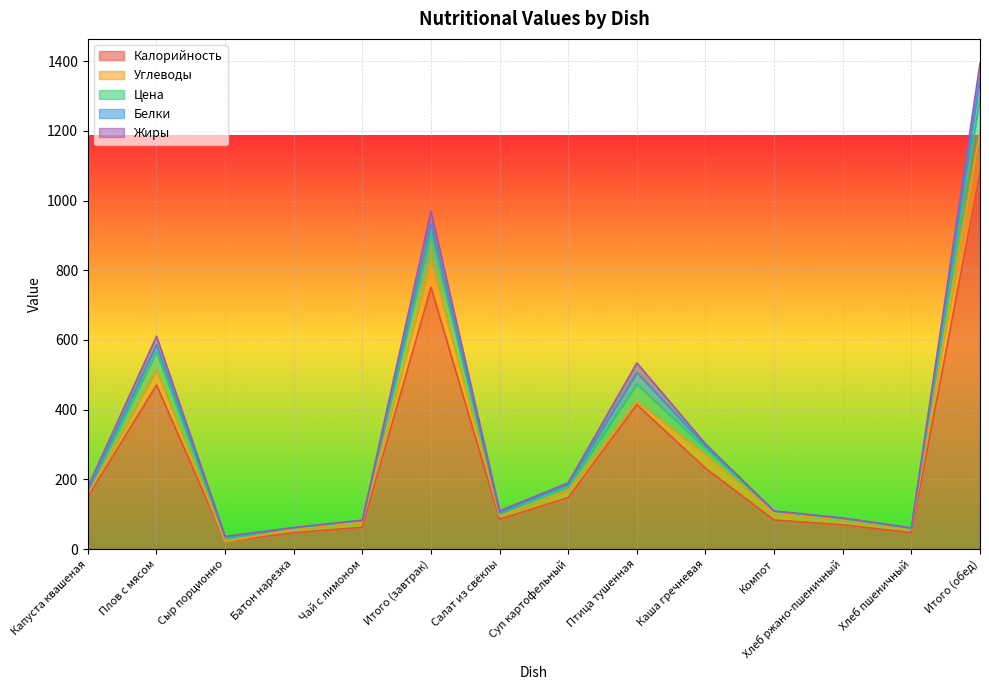

At which category does Калорийность reach its first local peak?

Плов с мясом